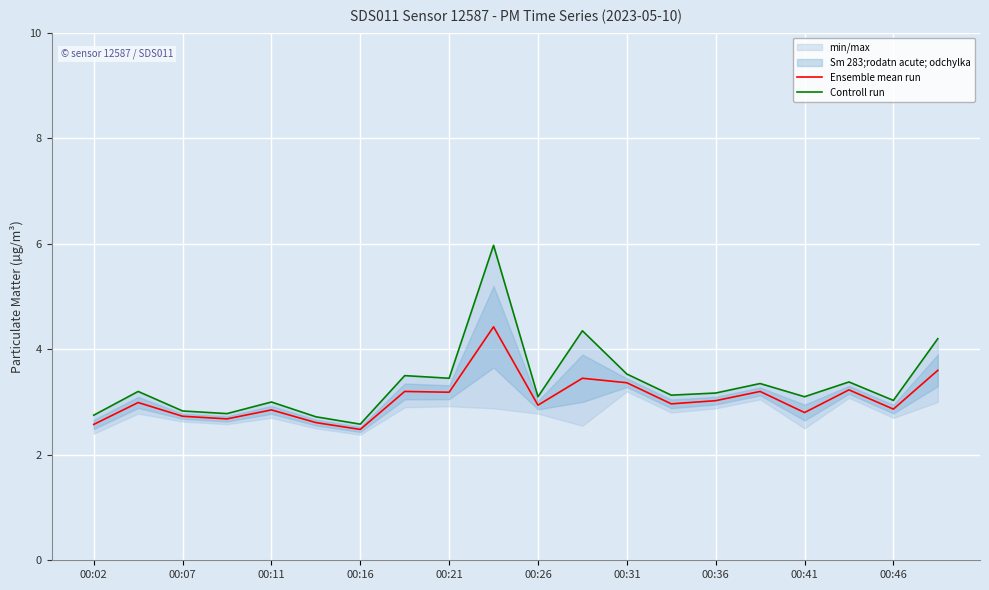

Is this an area chart (filled region under the line)?

No